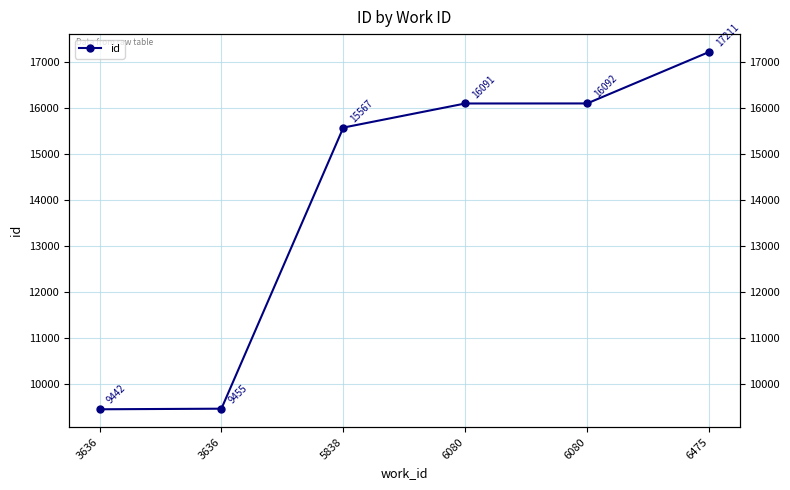

At which label is the value closest to 13326?

5838